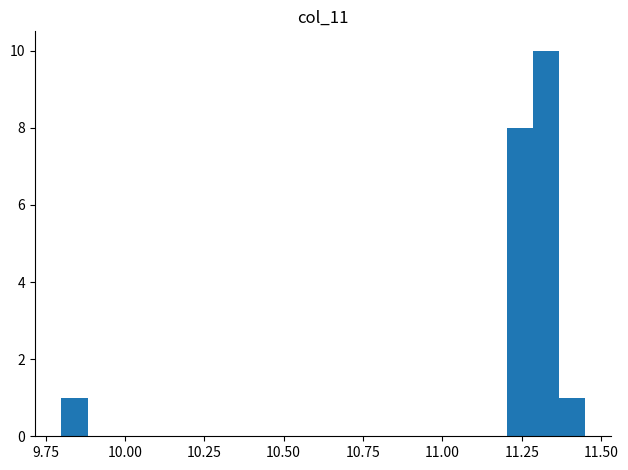

Read against the x-axis, roughly where is the centre of the tallest bar?

11.35